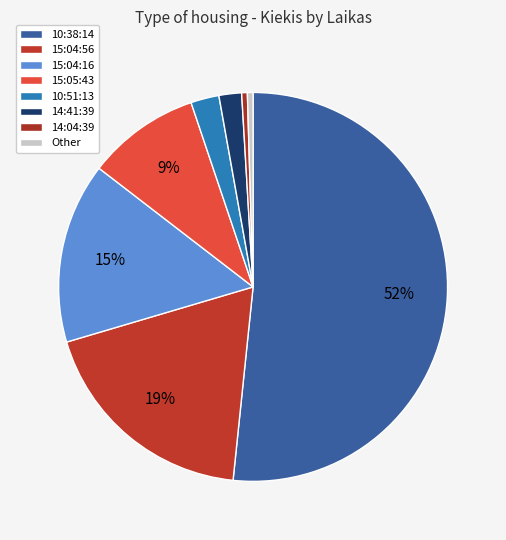

Does 10:51:13 account for over 50% of the chart?

No